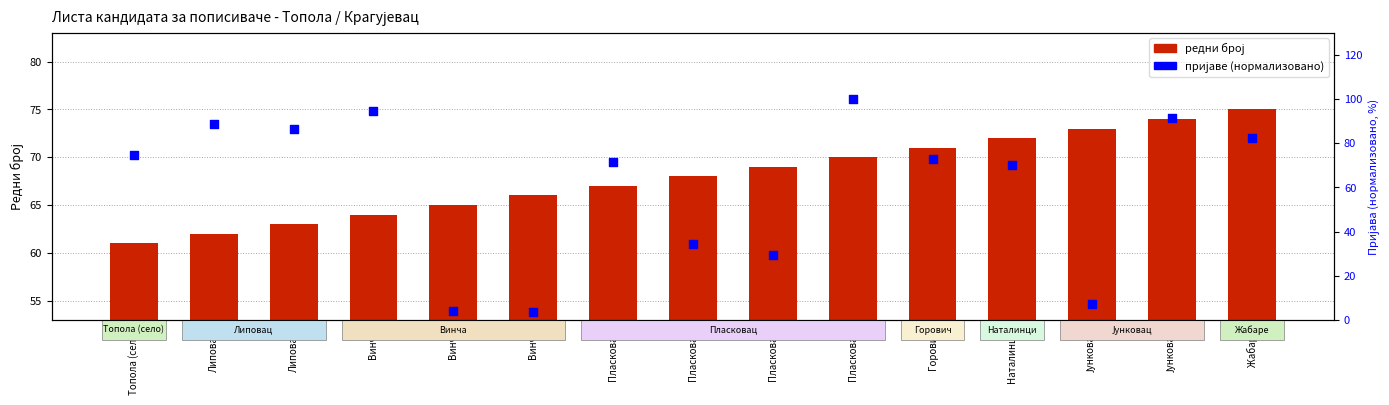

What are all the series names shown in the legend?

ред. бр., пријаве (норм.)